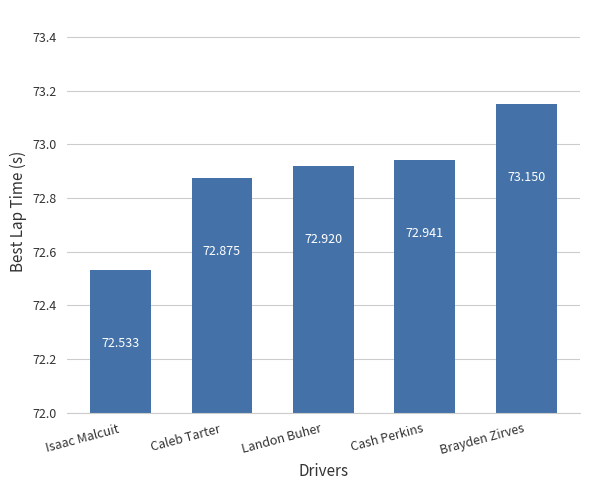

At which category does the chart reach its minimum across all series?

Isaac Malcuit